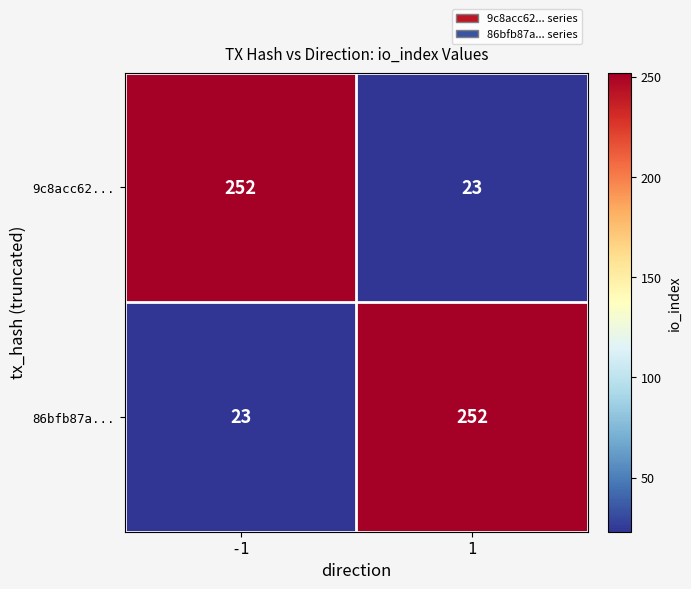

What is the difference between the highest and lowest values at 1?

229